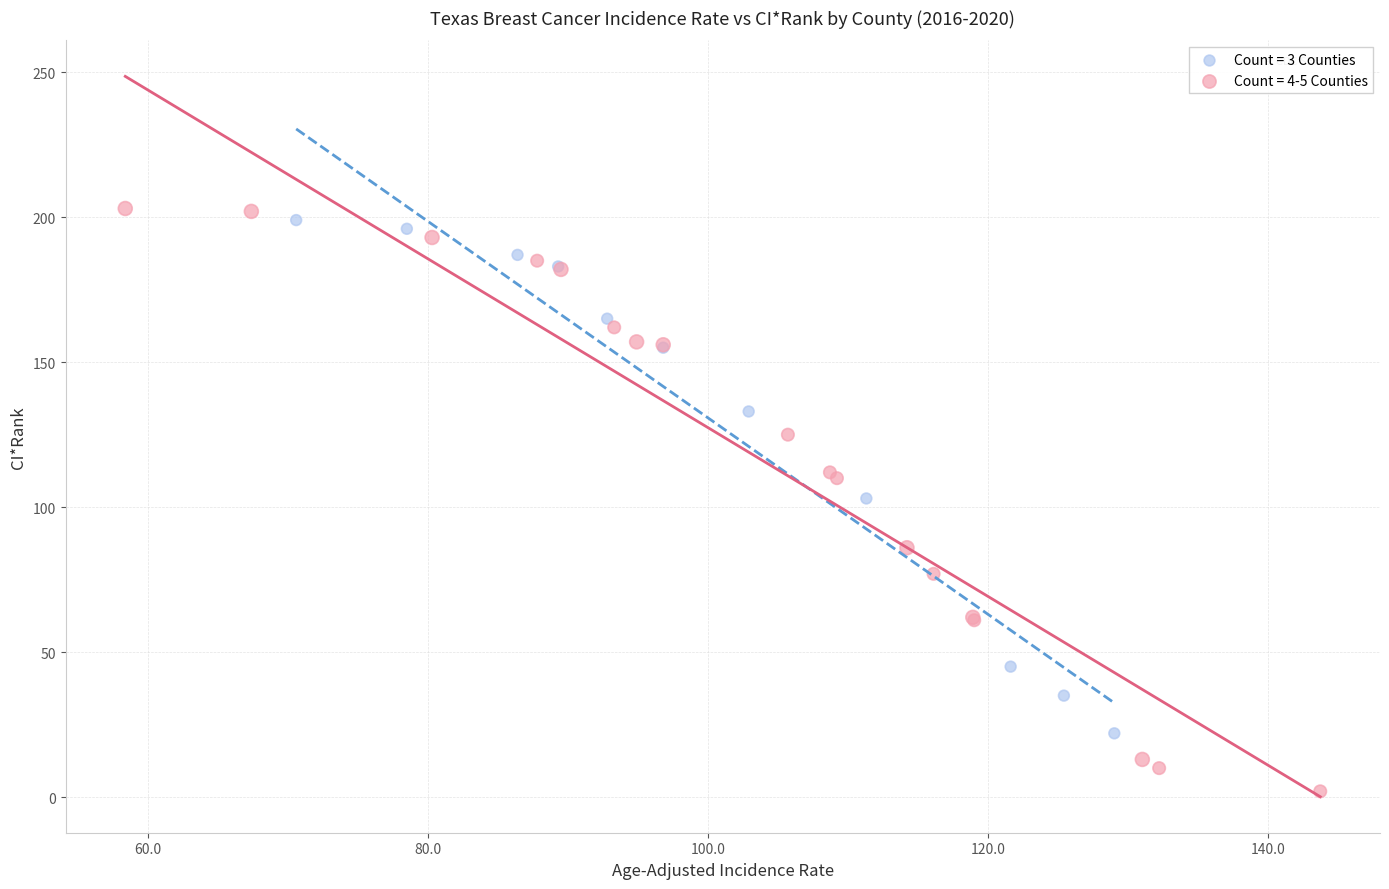

Which series has the largest Y range (max minus min)?

Count = 4-5 Counties